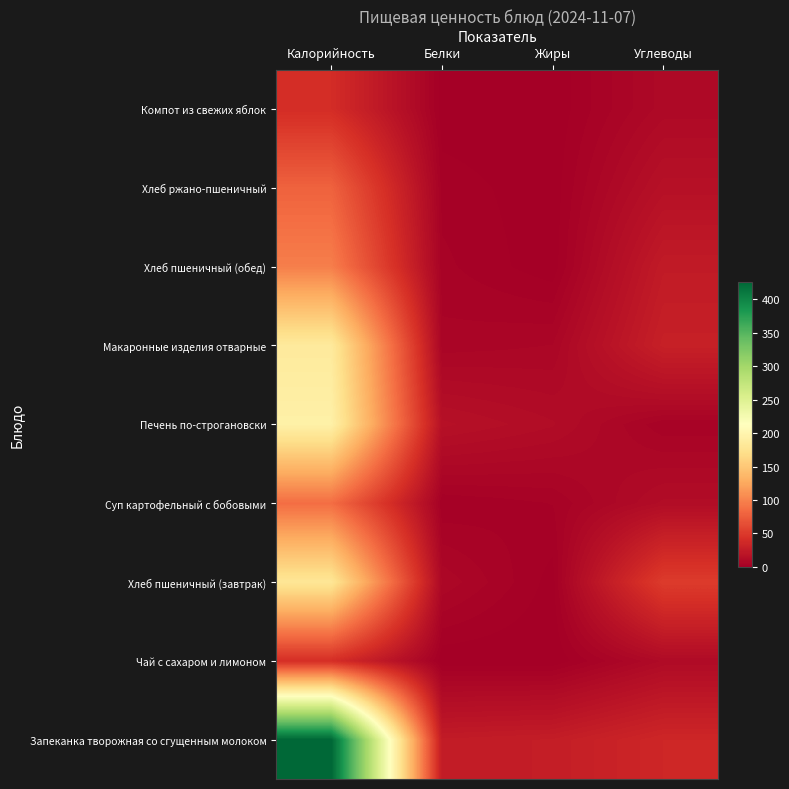

At which category does the chart reach its peak across all series?

Калорийность